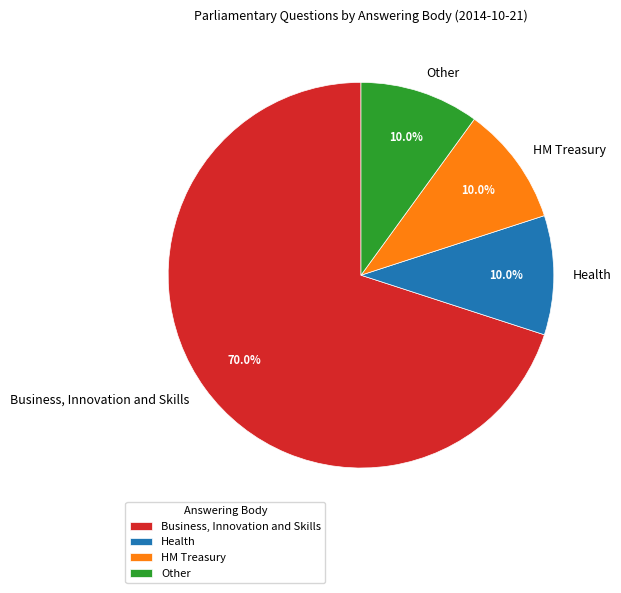

To the nearest percent, what is the difference between the Other and Business, Innovation and Skills slice percentages?

60%